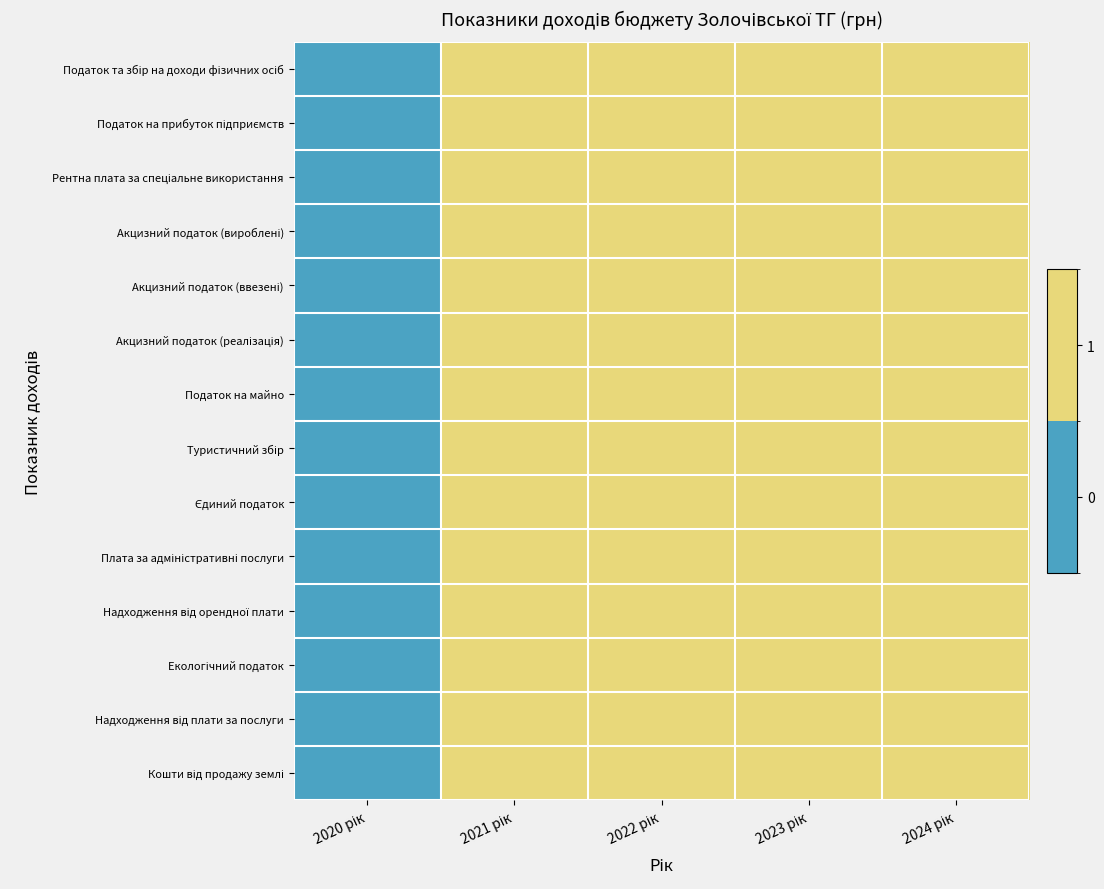

Rank the series by their maximum value, from highest to lowest.

Податок та збір на доходи фізичних осіб, Податок на прибуток підприємств, Рентна плата за спеціальне використання, Акцизний податок (вироблені), Акцизний податок (ввезені), Акцизний податок (реалізація), Податок на майно, Туристичний збір, Єдиний податок, Плата за адміністративні послуги, Надходження від орендної плати, Екологічний податок, Надходження від плати за послуги, Кошти від продажу землі